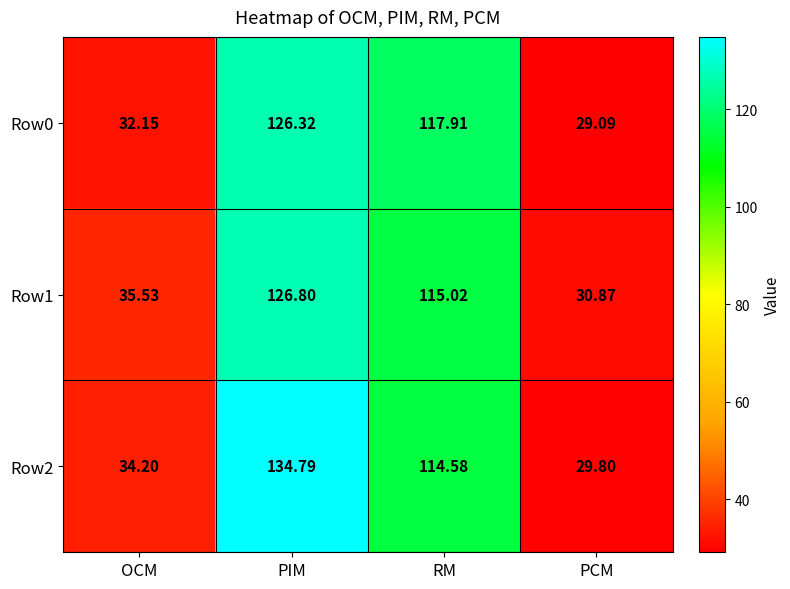

At which category is the sum across all series the highest?

PIM